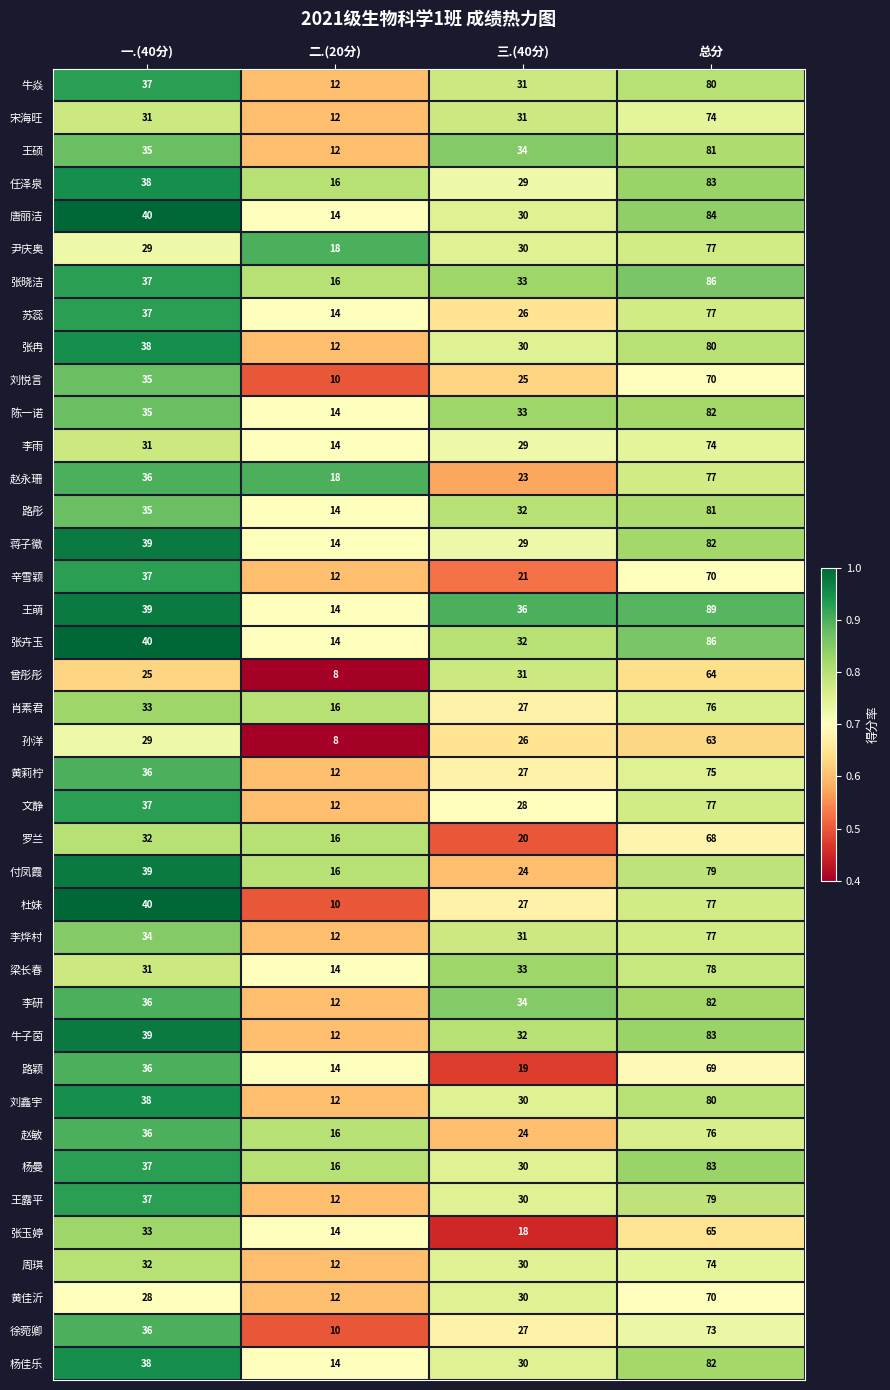

What is the lowest value of the 李研 series?

12